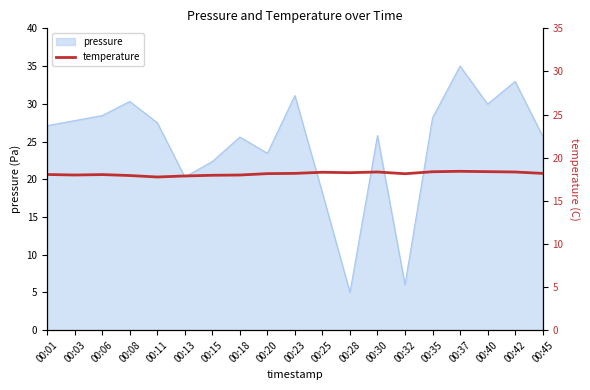

Which category has the highest value across all series?

00:37